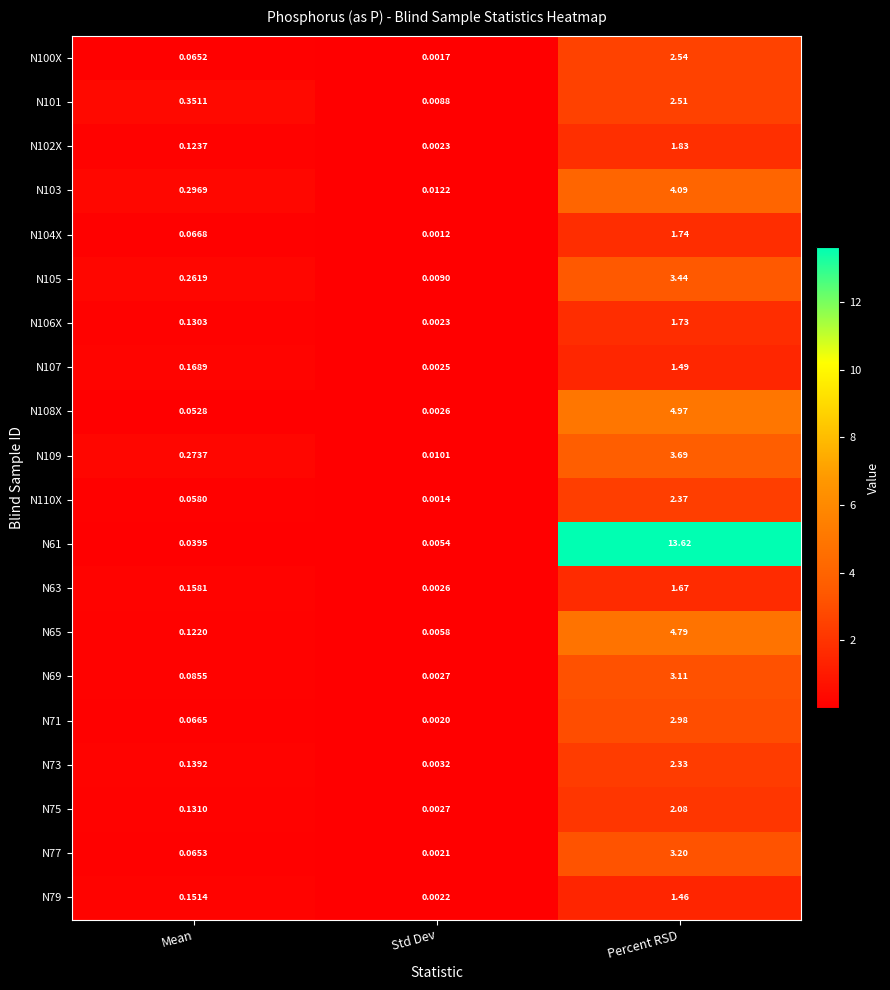

Where is N105 nearest to the value 1?

Mean